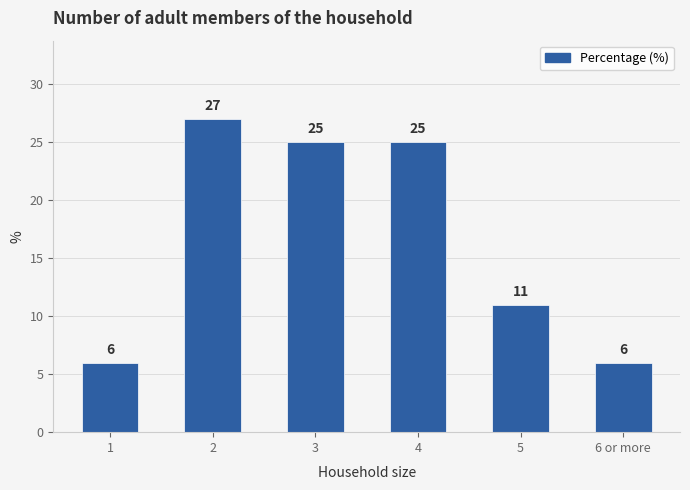

What is the value of the 6th bar from the left?

6